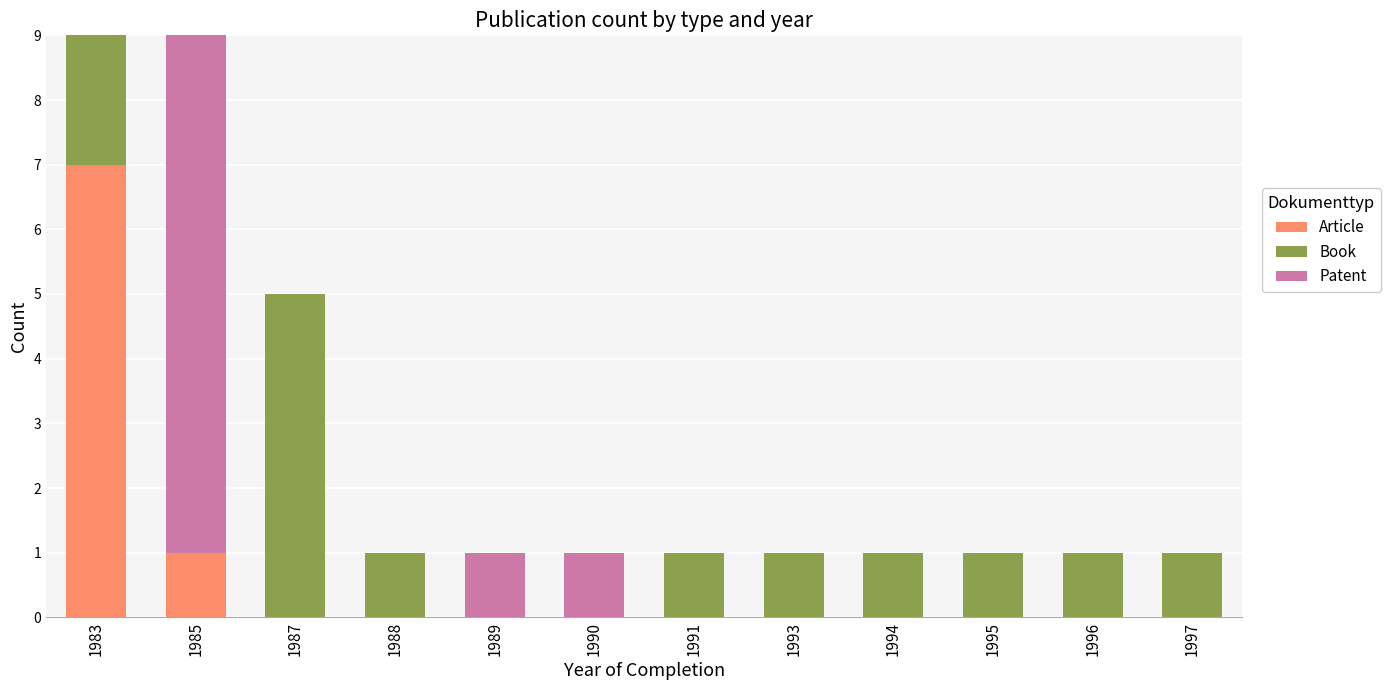

At which label is Article closest to 3?

1985